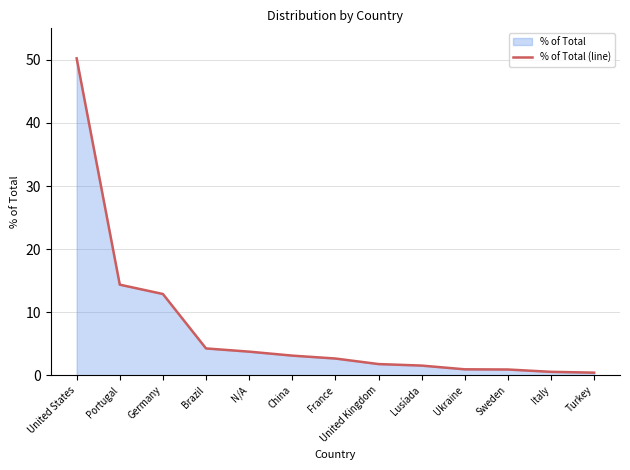

Rank the categories by value from lowest to highest.

Turkey, Italy, Sweden, Ukraine, Lusíada, United Kingdom, France, China, N/A, Brazil, Germany, Portugal, United States